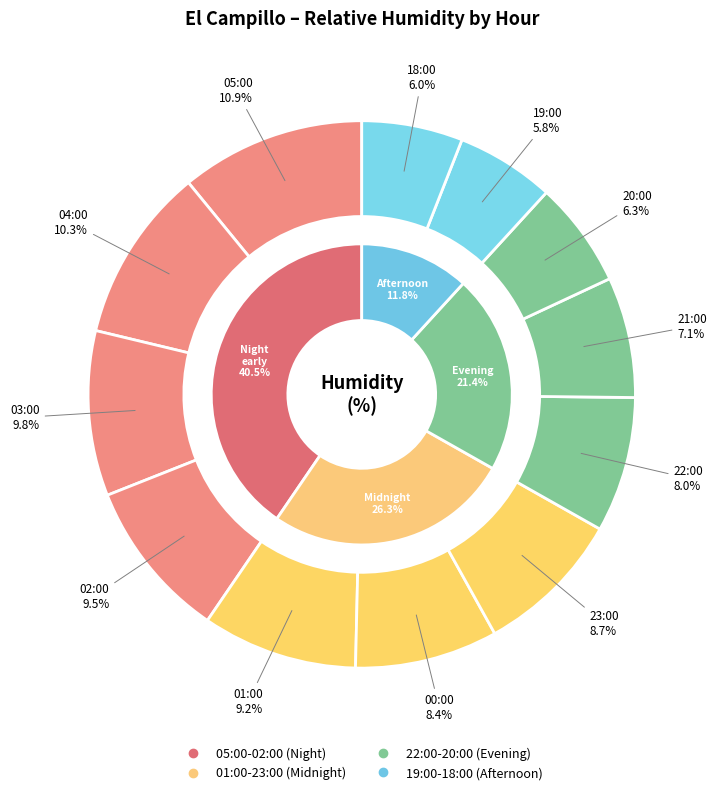

The 05:00 slice represents 11% of the pie. True or false?

True